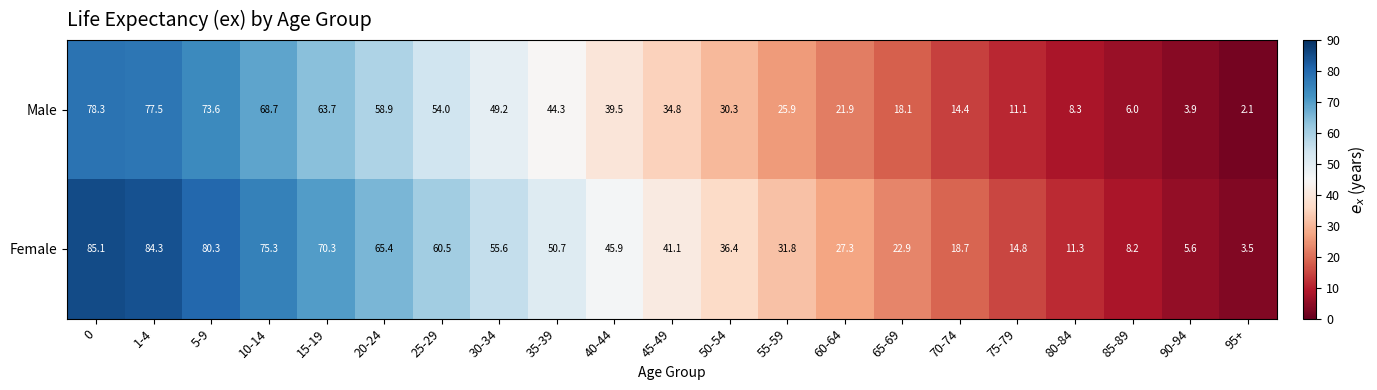

At 65-69, list the series in order from smallest to largest.

Male, Female